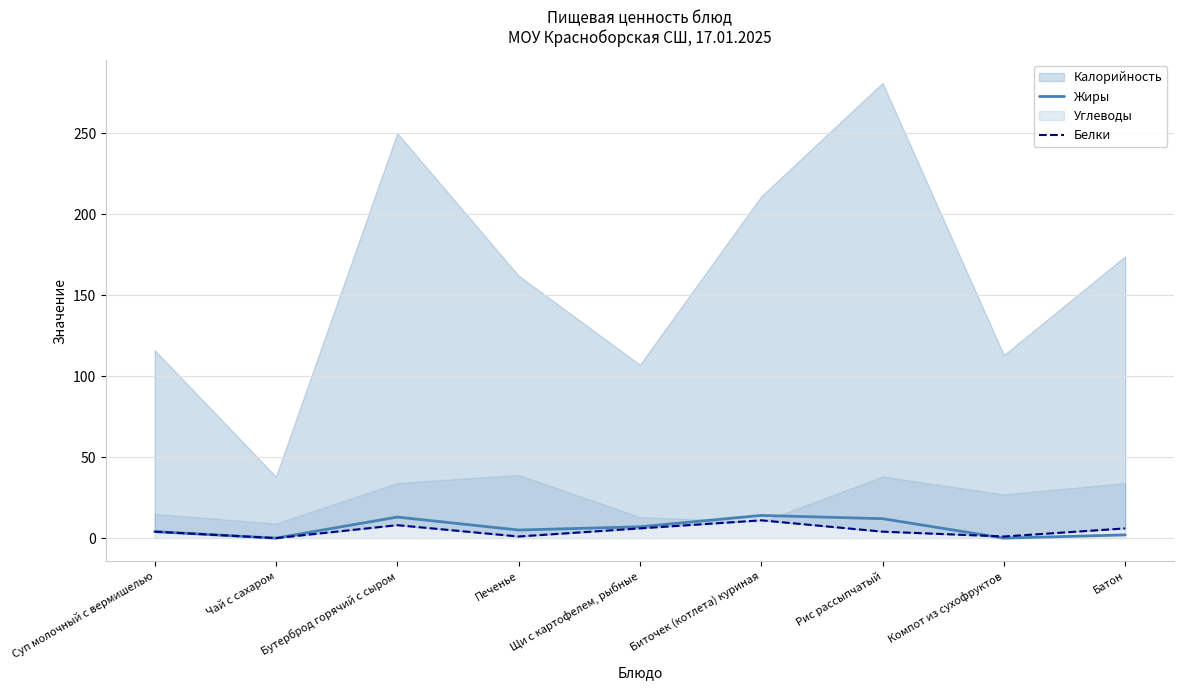

At which category is the sum across all series the highest?

Биточек (котлета) куриная